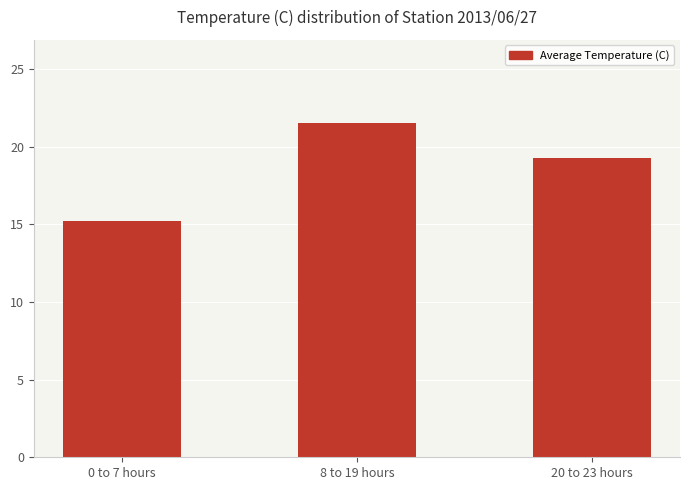

How many bars are there in total?

3